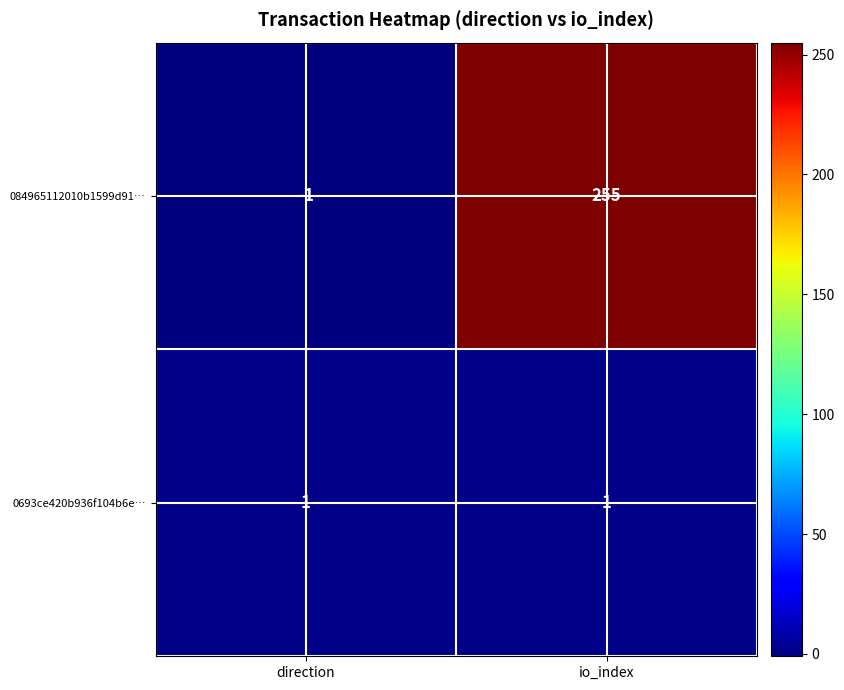

Rank the series by their maximum value, from highest to lowest.

084965112010b1599d91…, 0693ce420b936f104b6e…